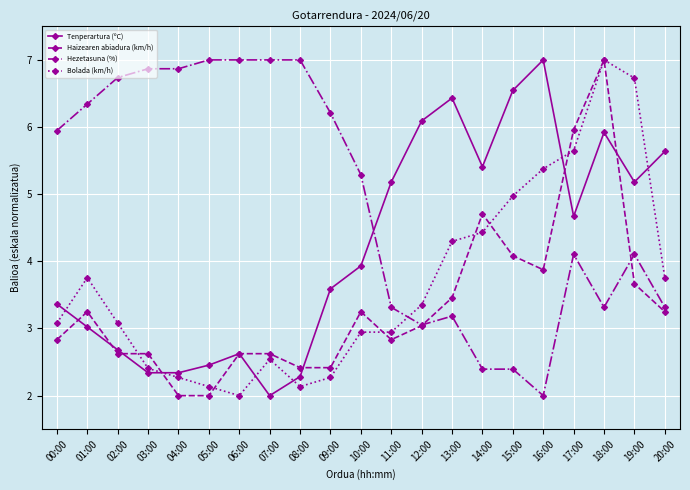

How many times do Hezetasuna (%) and Bolada (km/h) cross each other?

1